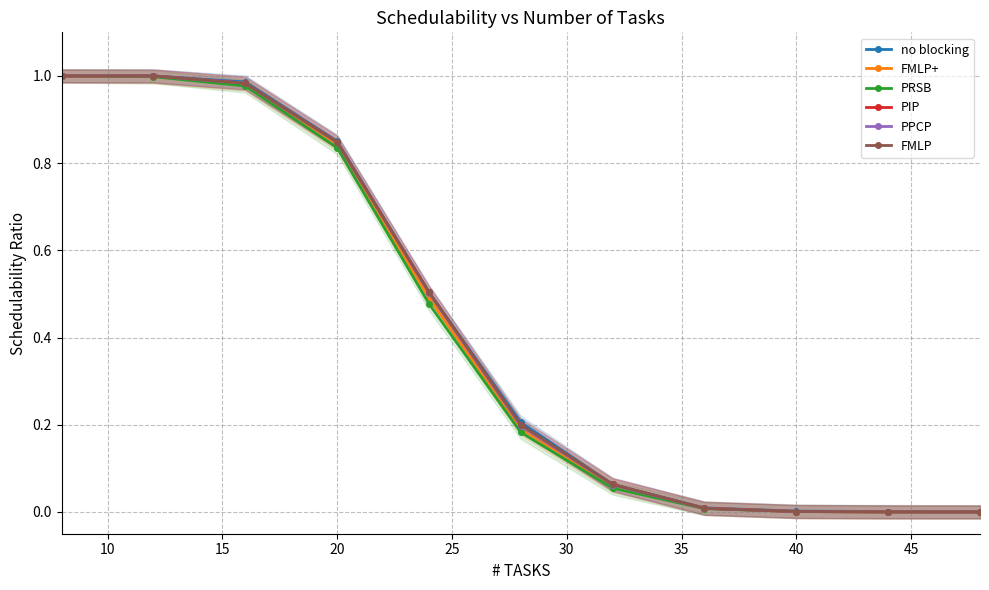

How many values in FMLP+ are above zero?

9